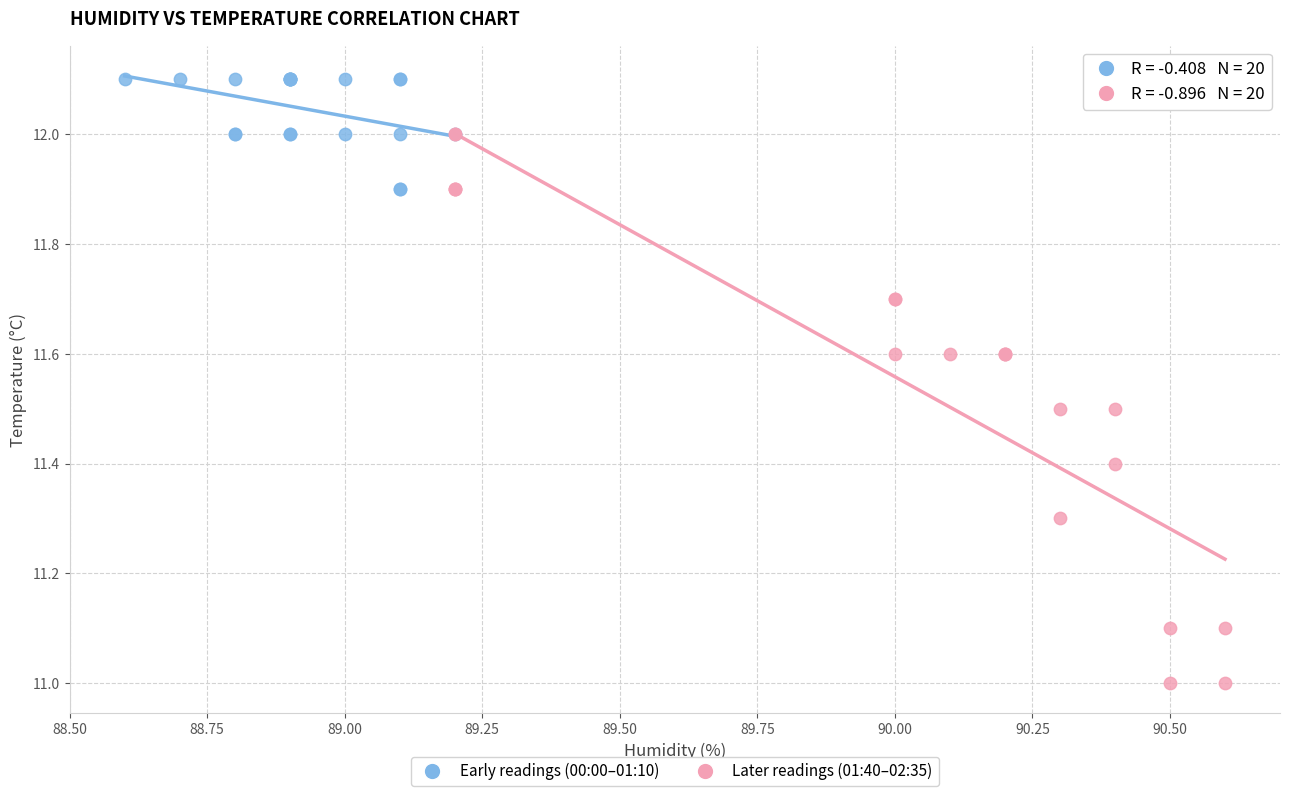

What are all the series names shown in the legend?

Early readings (00:00–01:10), Later readings (01:40–02:35)